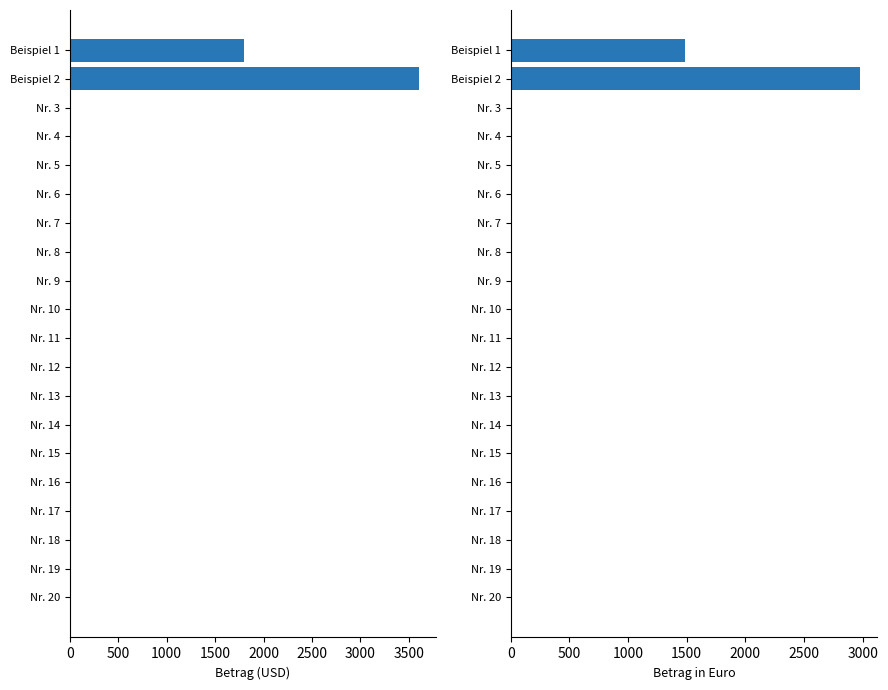

Which series has the widest spread of values?

Betrag